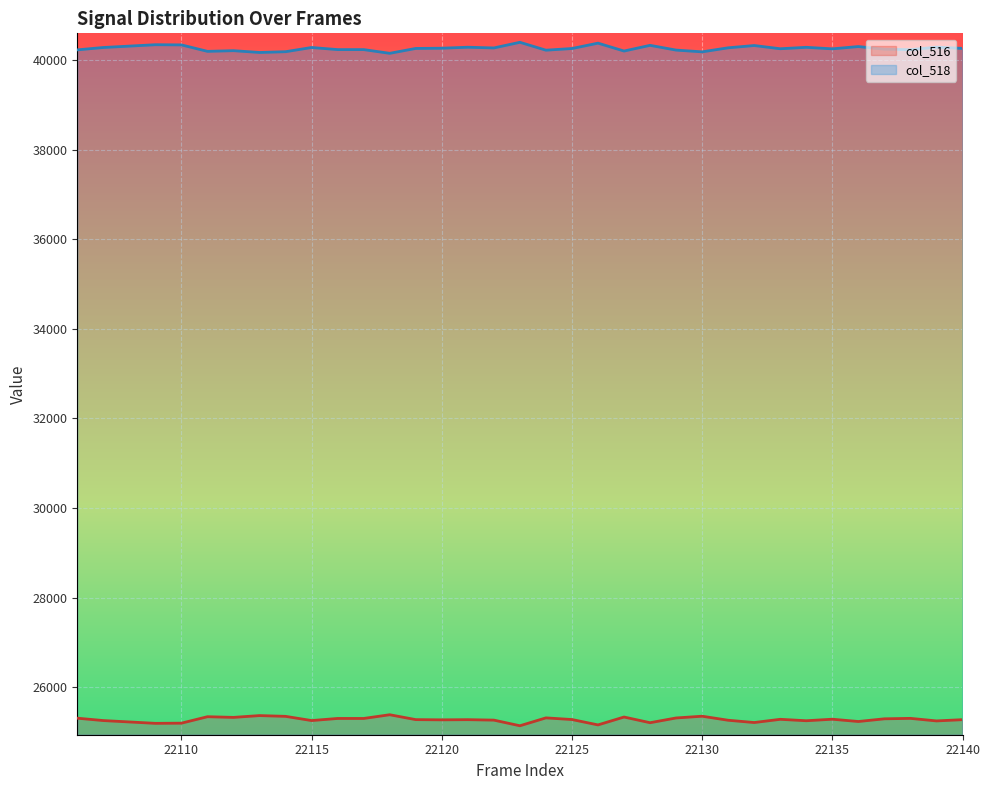

At which label does col_518 first exceed 40257?

22107